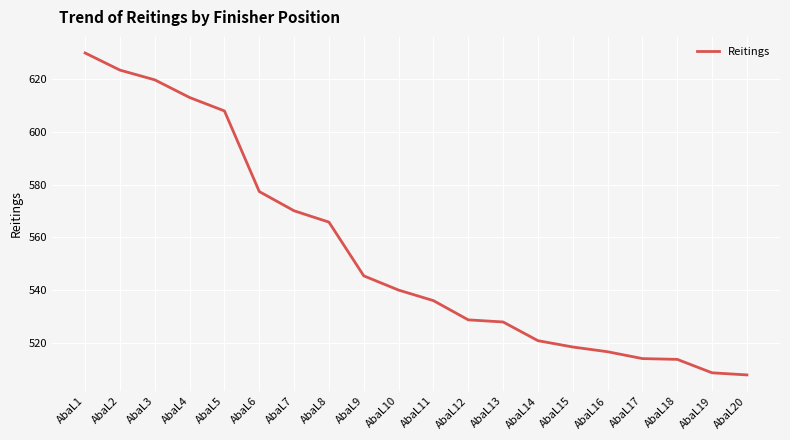

Does the chart display data point markers on the line(s)?

No